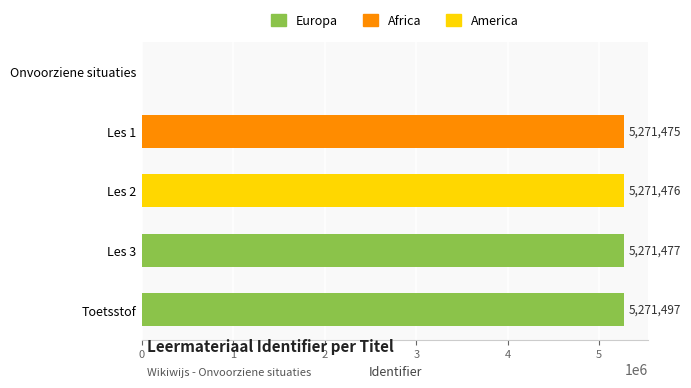

What is the maximum value shown in the chart?

5271497